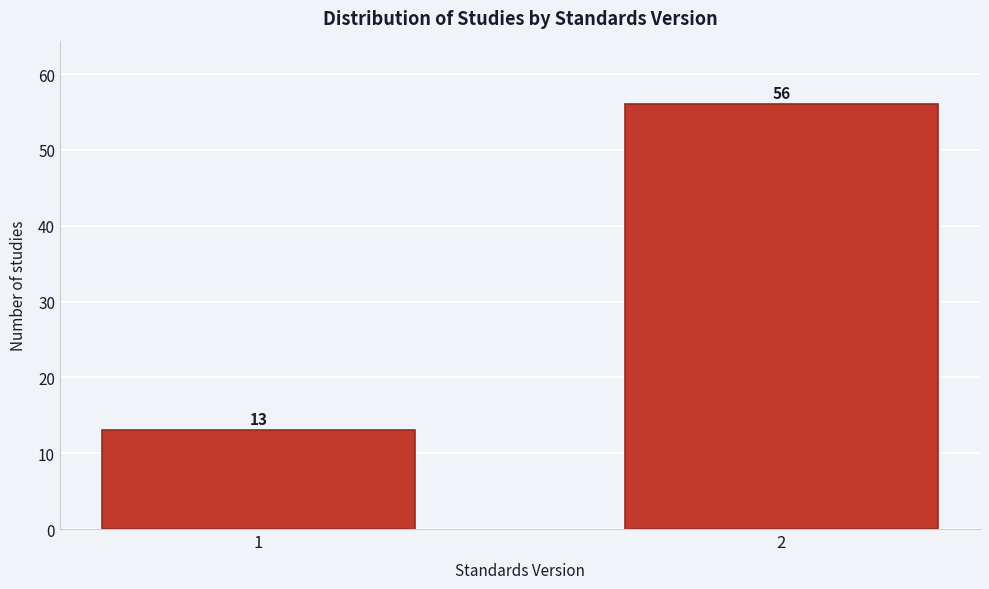

Reading left to right, list all the values displayed in this chart.

13	56